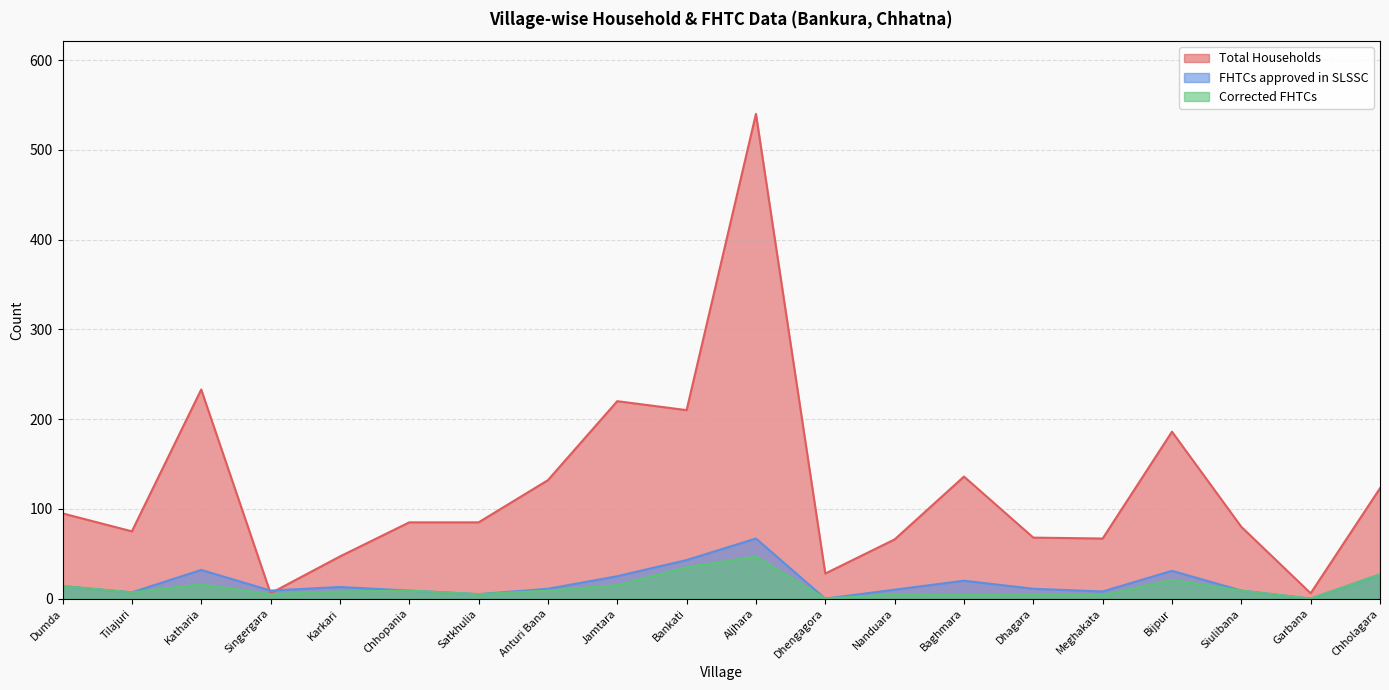

Rank the series at Dhengagora from lowest to highest value.

FHTCs approved in SLSSC, Corrected FHTCs, Total Households